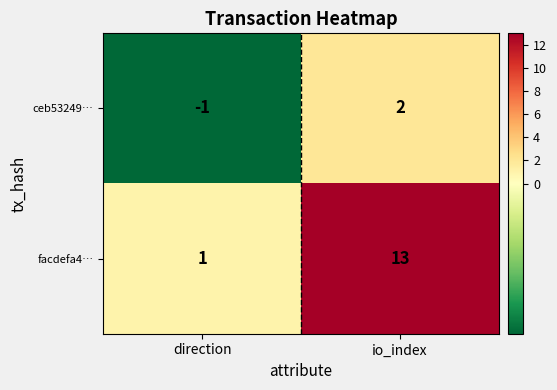

What is the maximum value shown in the chart?

13